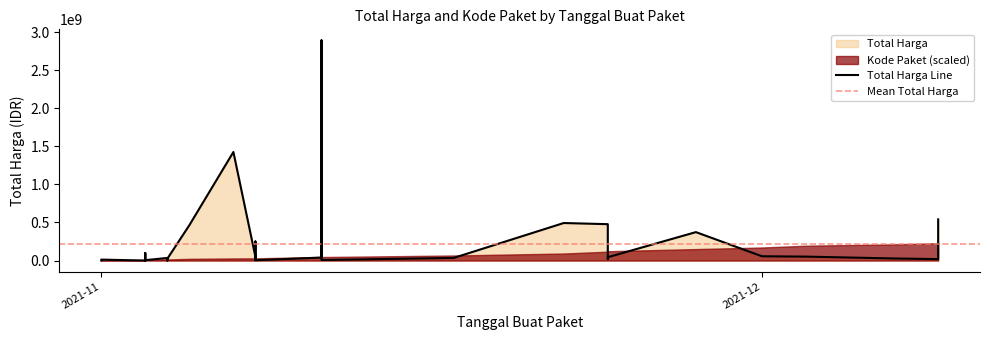

At which label does Kode Paket first exceed 17272?

2021-11-08